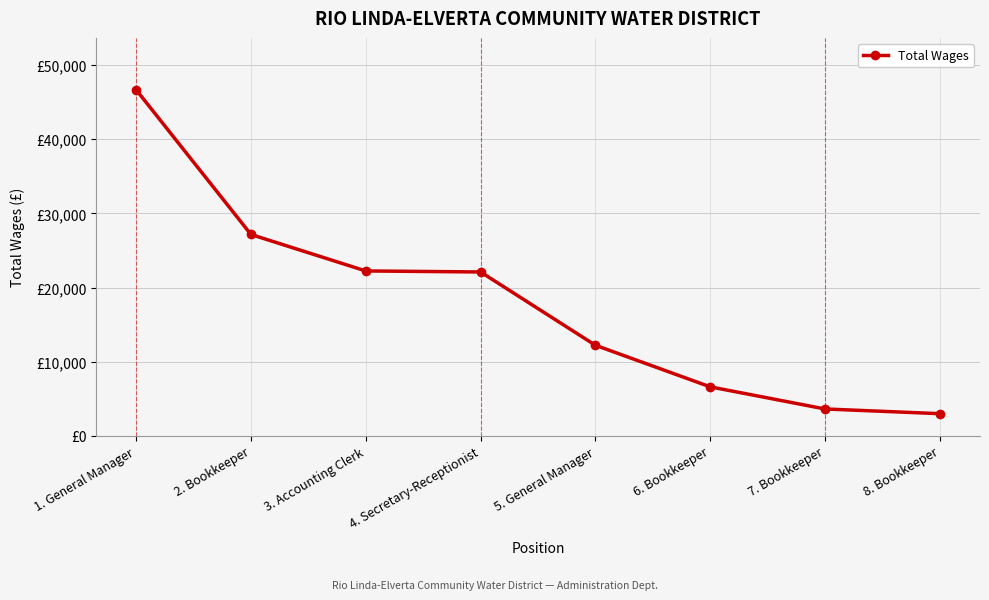

What position from the right is 7. Bookkeeper?

2